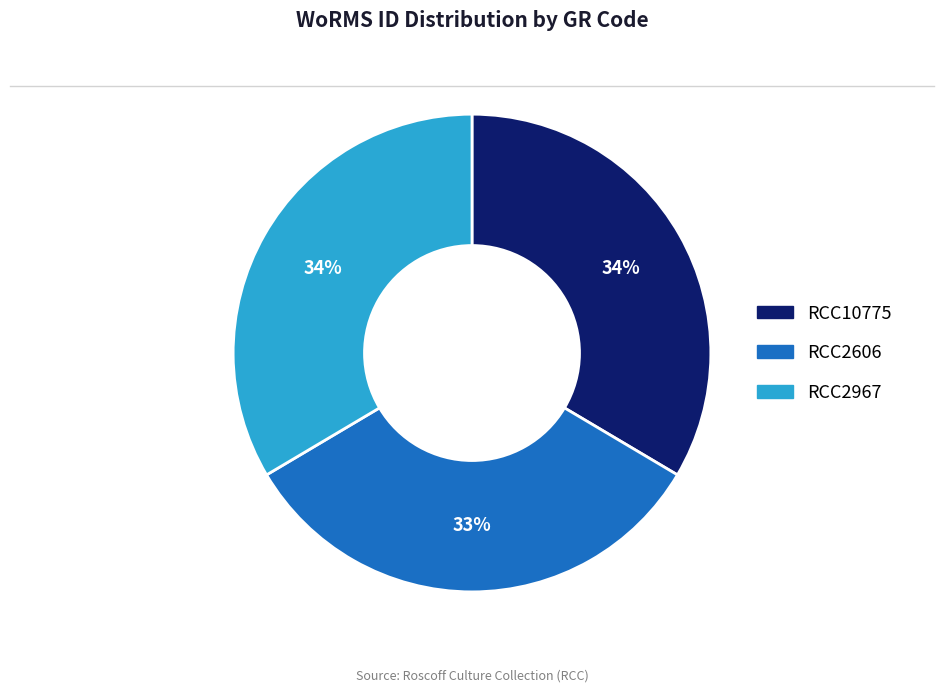

Combined, do RCC2606 and RCC2967 account for over 50%?

Yes